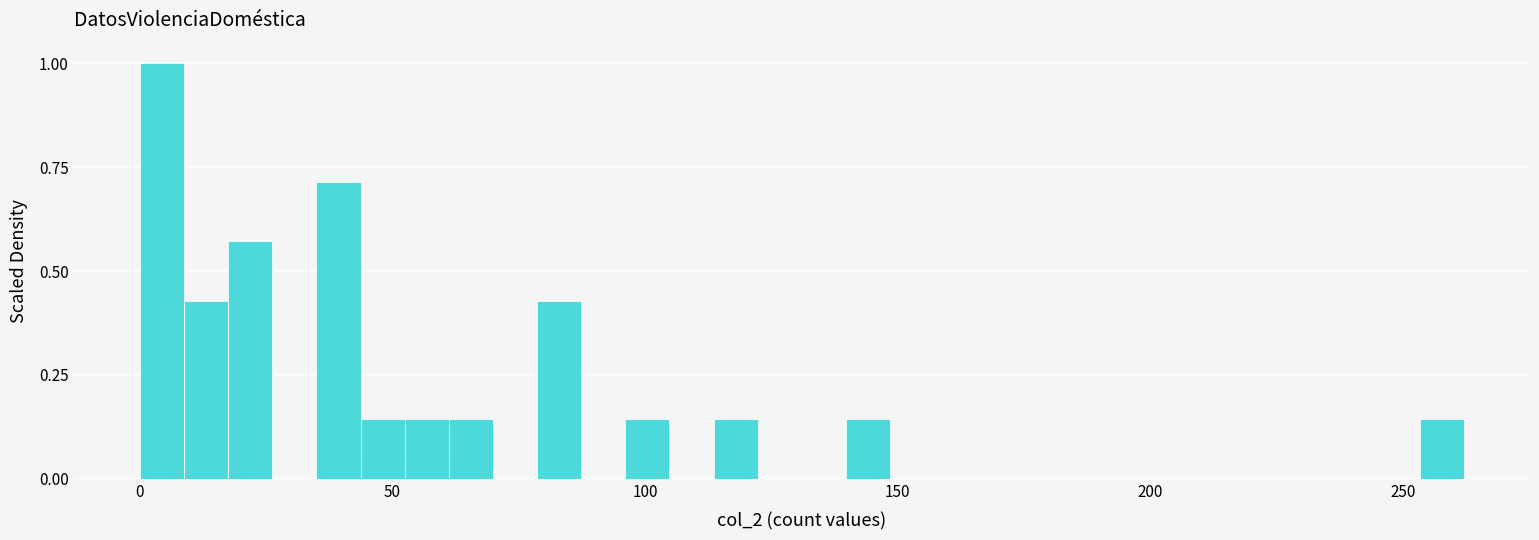

Read against the x-axis, roughly where is the centre of the tallest bar?

5